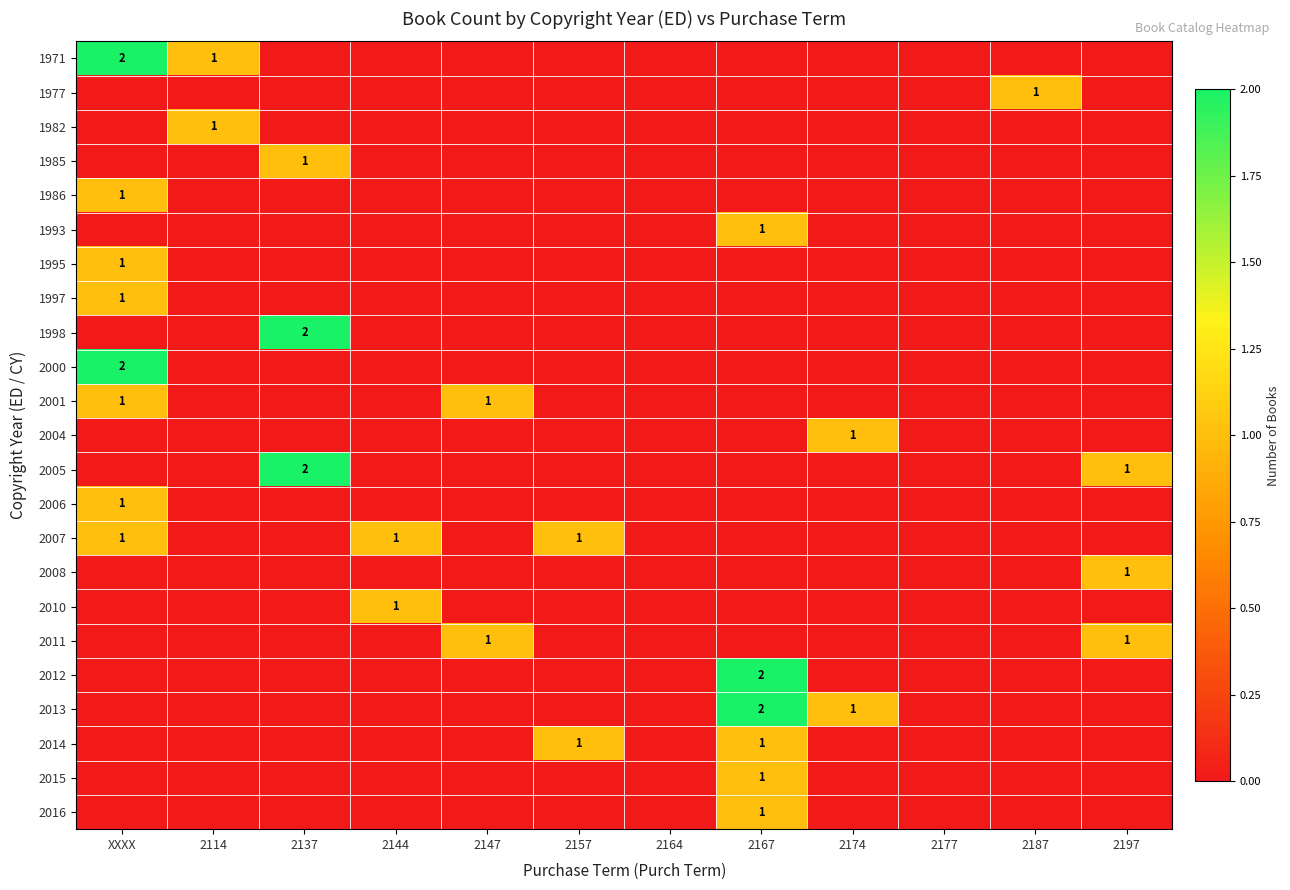

What is the difference between the highest and lowest values at 2187?

1